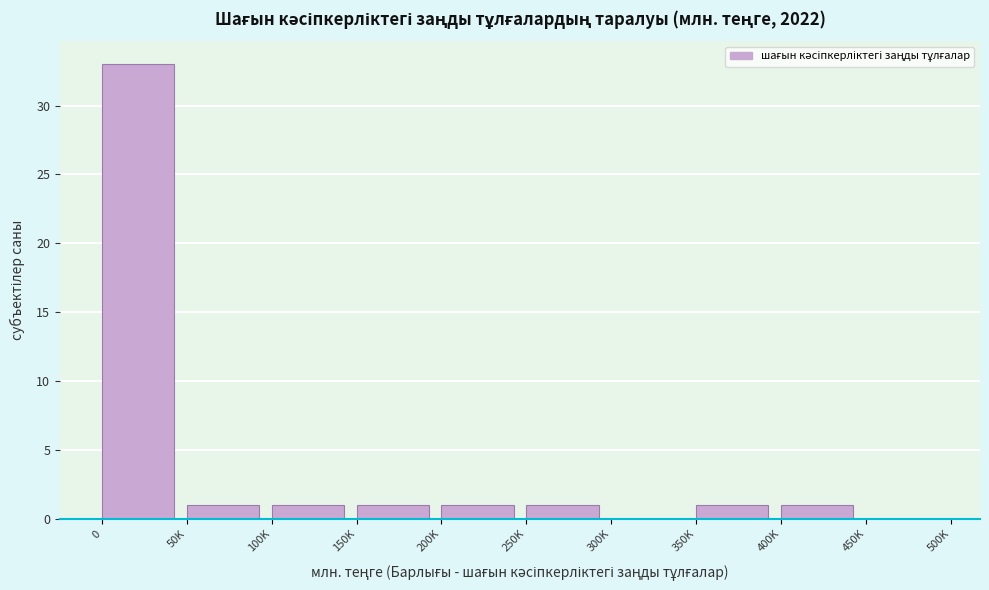

Reading left to right, what are all the values shown in this chart?

0=33	50K=1	100K=1	150K=1	200K=1	250K=1	300K=0	350K=1	400K=1	450K=0